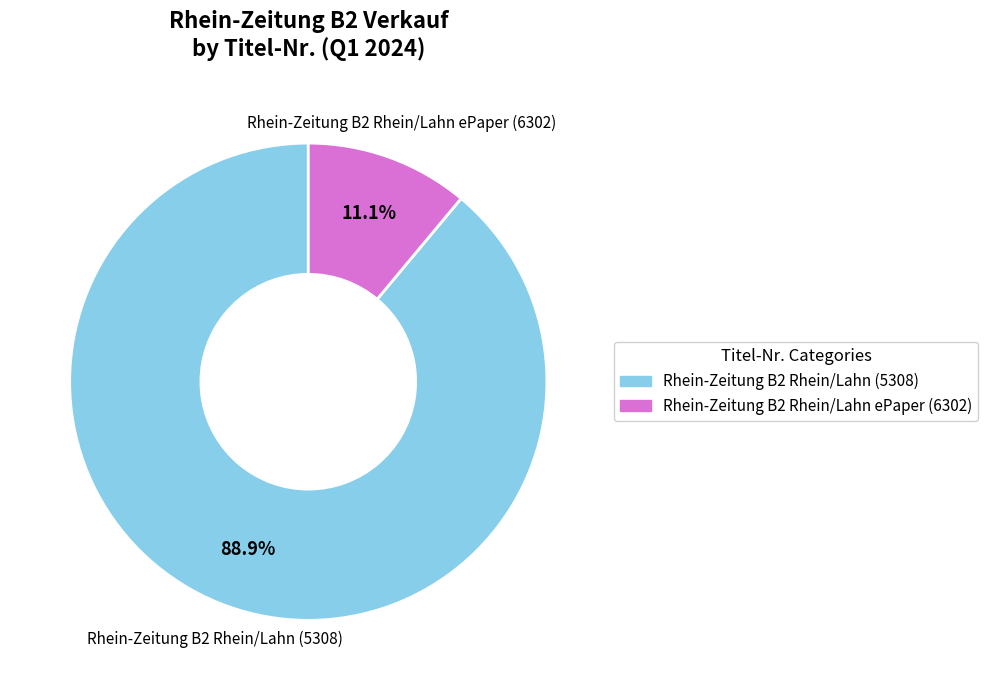

To the nearest percent, what percentage of the pie is Rhein-Zeitung B2 Rhein/Lahn ePaper (6302)?

11%